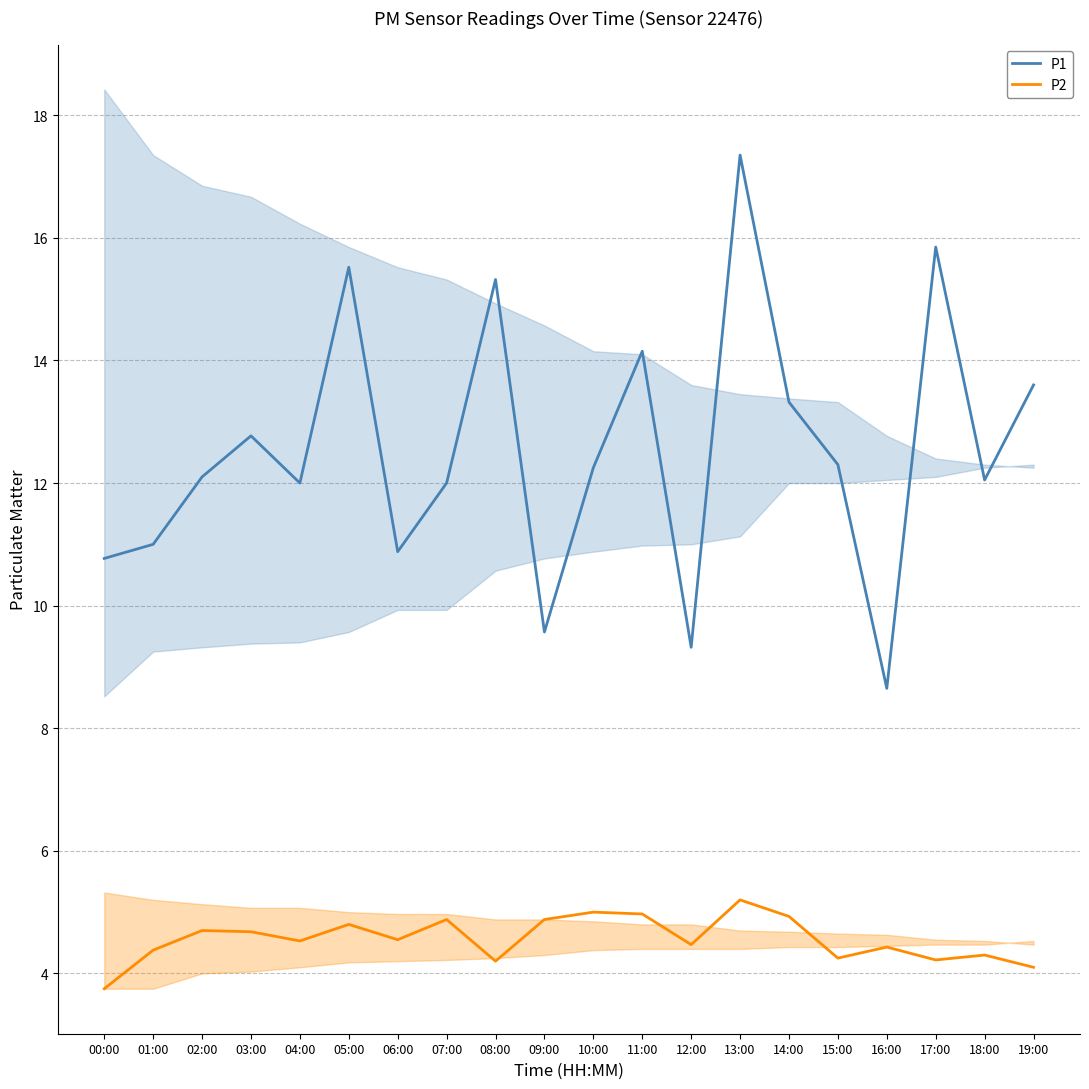

True or false: P2 and P1 intersect in this chart.

False